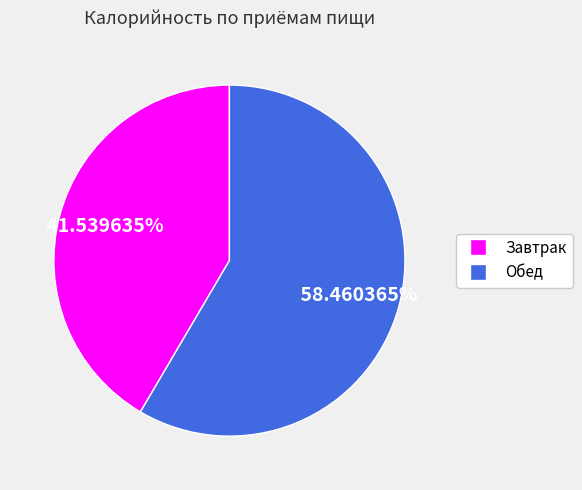

Is Завтрак the majority of the pie?

No